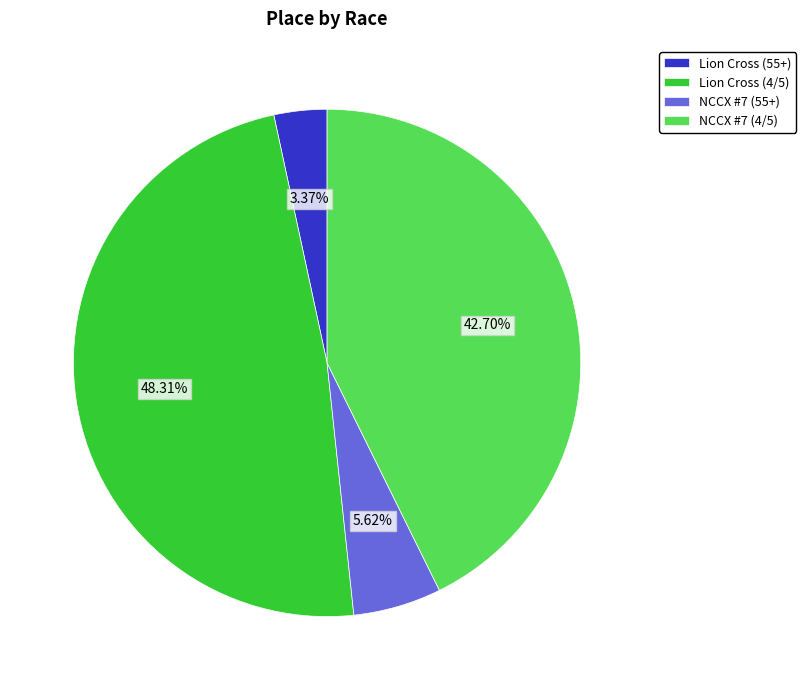

Between NCCX #7 (55+) and NCCX #7 (4/5), which is larger?

NCCX #7 (4/5)